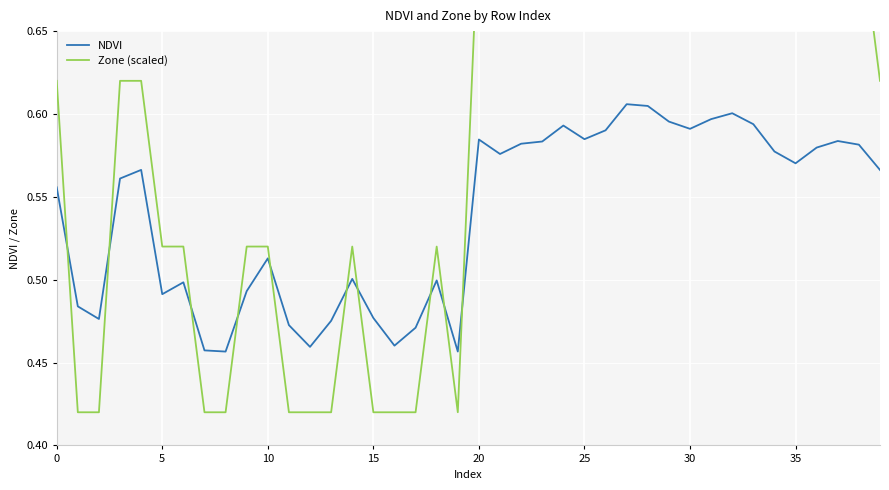

What is the value of the Zone (scaled) point at the 28th from the left?

0.8